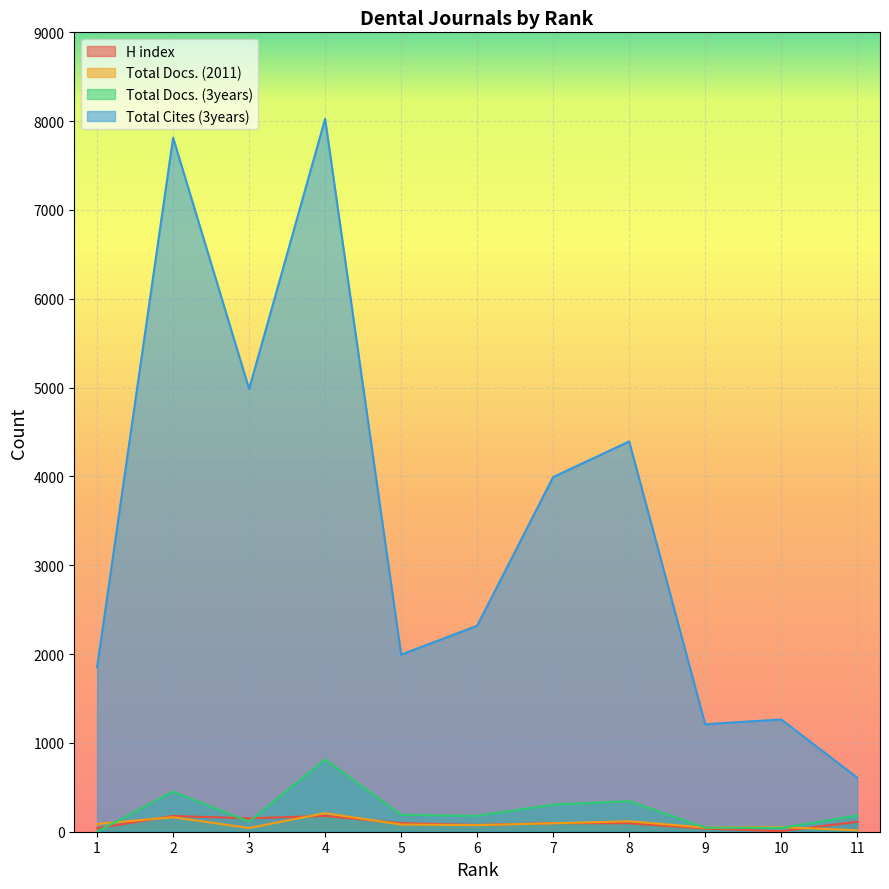

The value of Total Docs. (2011) at 7 is 169. True or false?

False